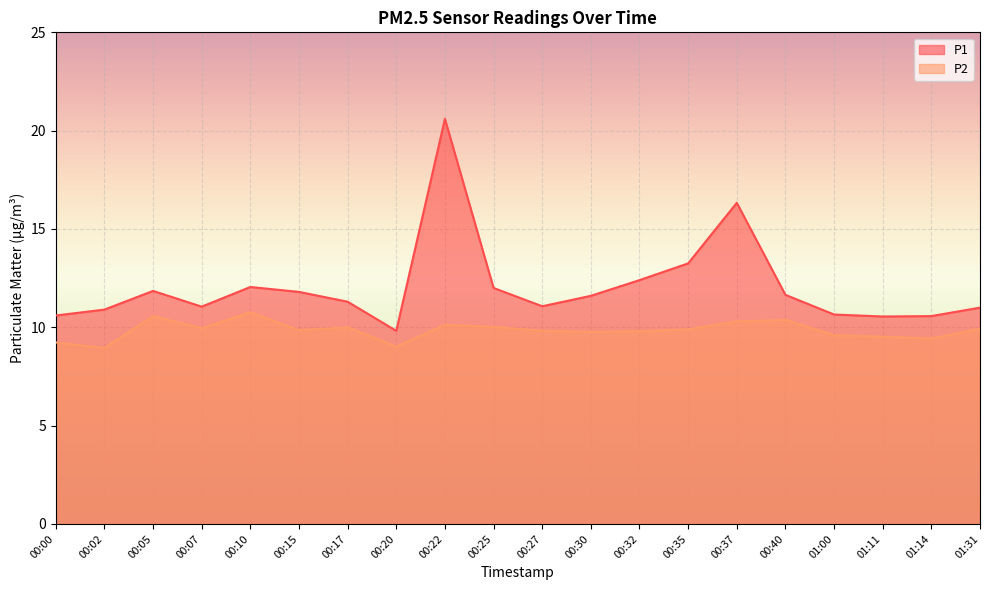

What is the difference between the maximum and minimum values in the P1 series?

10.8